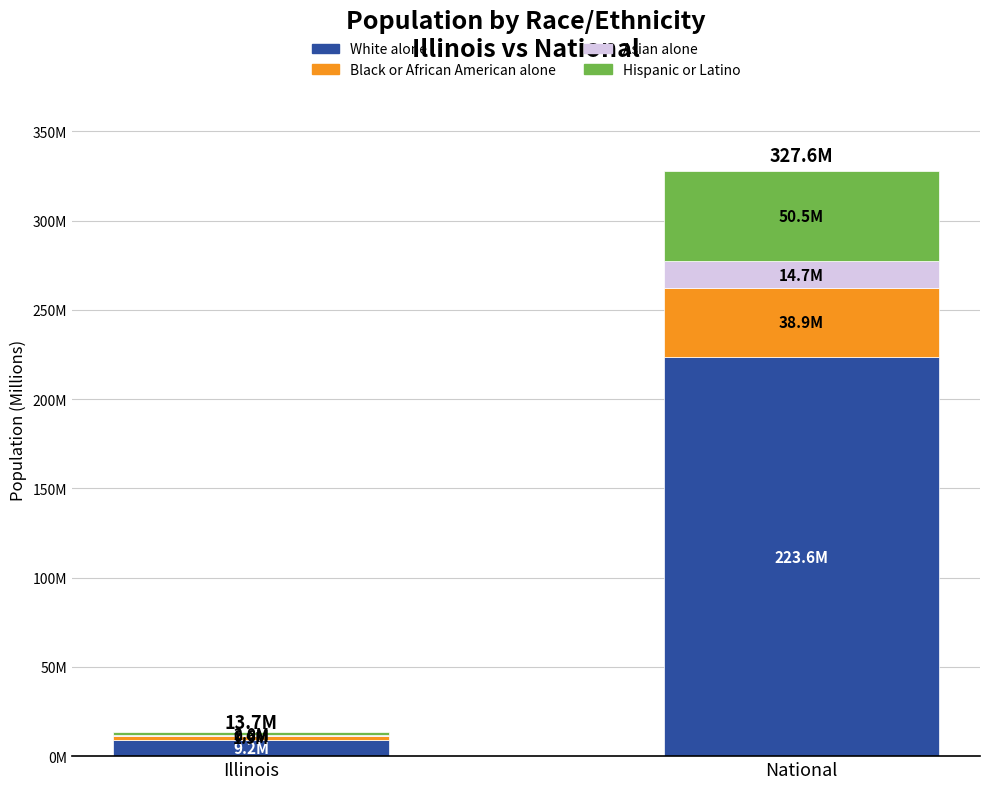

What are all the series names shown in the legend?

White alone, Black or African American alone, Asian alone, Hispanic or Latino